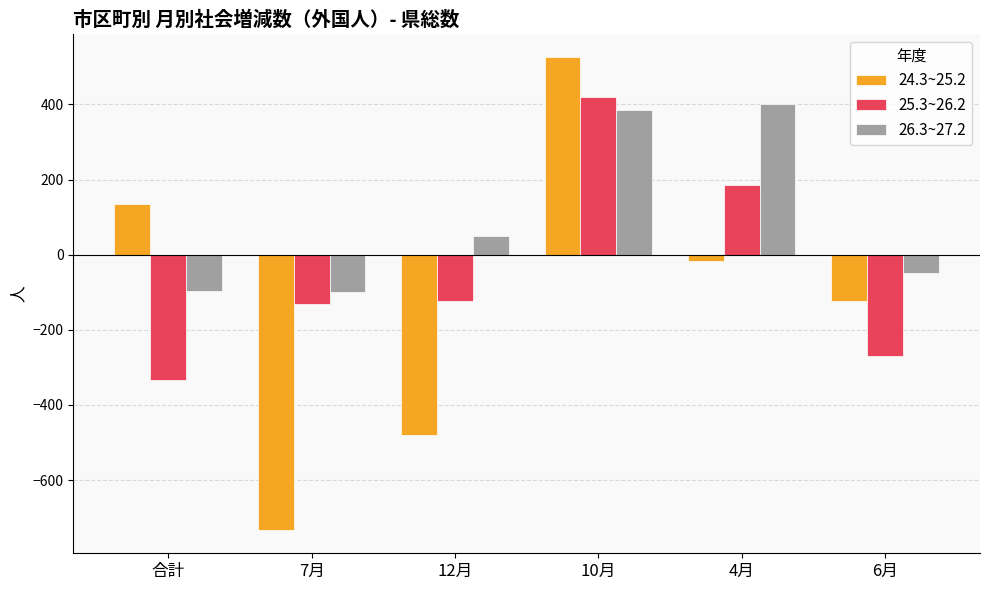

How many values in 25.3~26.2 are above zero?

2